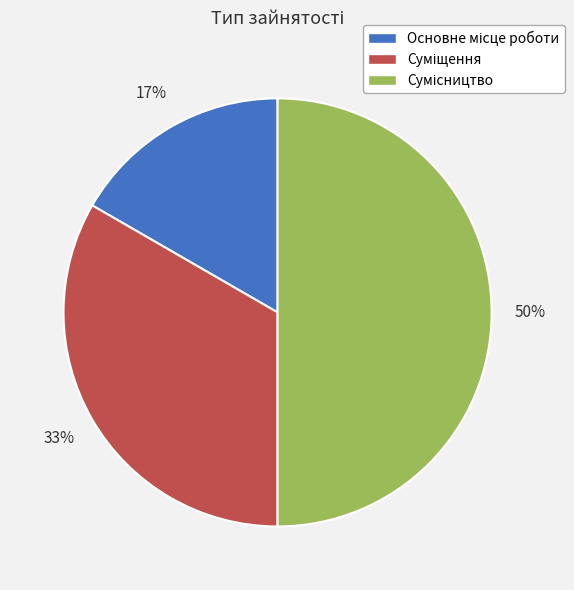

To the nearest percent, what is the difference between the largest and smallest slice percentages?

33%